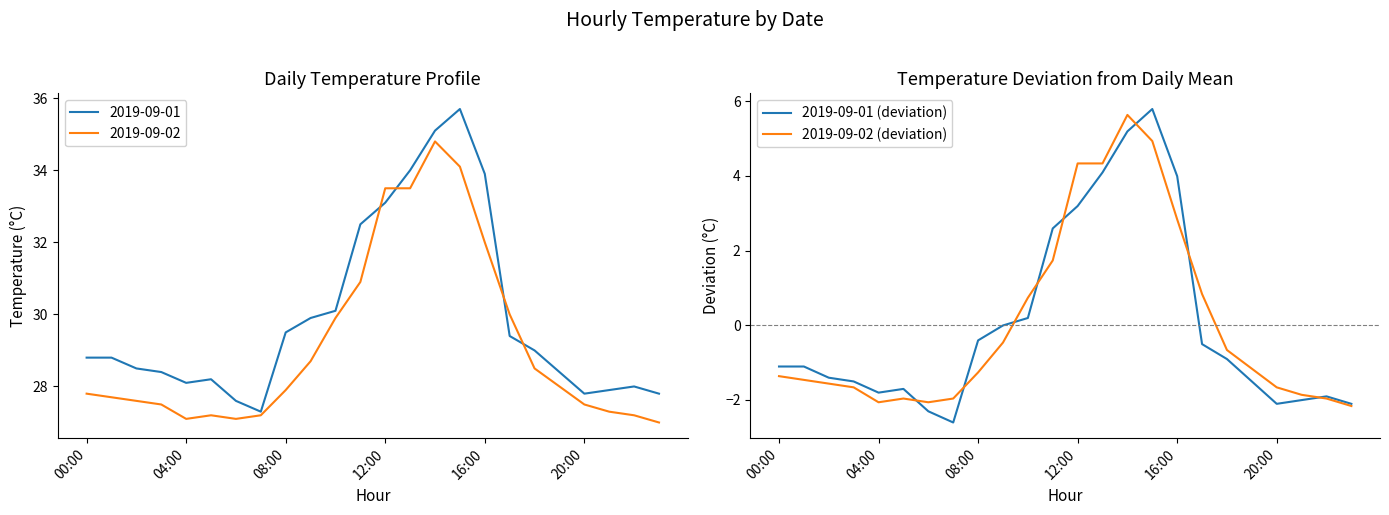

Where is 2019-09-01 (deviation) nearest to the value 1?

10